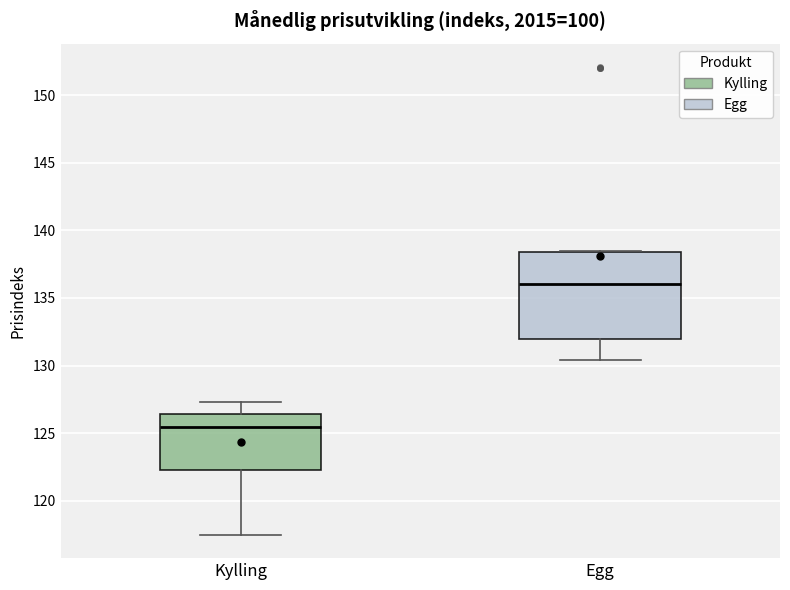

Reading left to right, transcribe this box plot: for each box, give where its median line is, the range the box spans, and where its two whiskers end, as read against the y-axis. The values are not printed on the chart, so give them approximately, as read against the axis.

Kylling: median 125.5, box 122.5 to 126.5, whiskers 117.5 to 127.5
Egg: median 136.0, box 132.0 to 138.5, whiskers 130.5 to 138.5